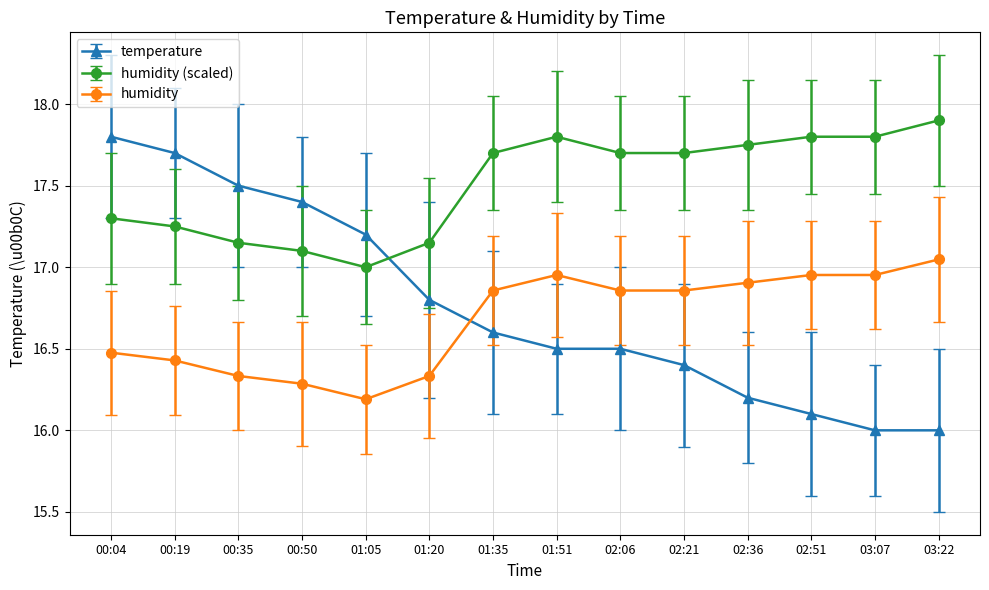

How many intersections are there between humidity and temperature?

1